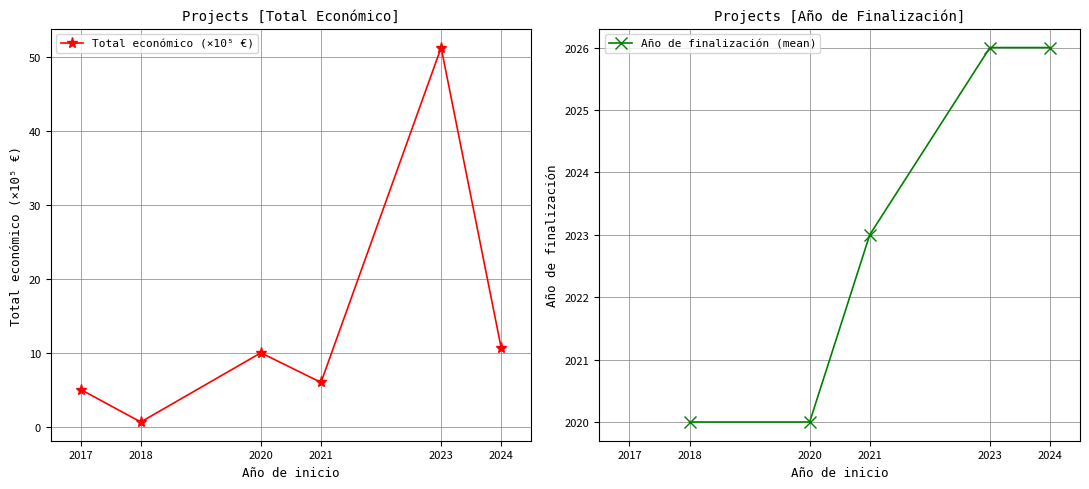

At which category is the sum across all series the highest?

2023